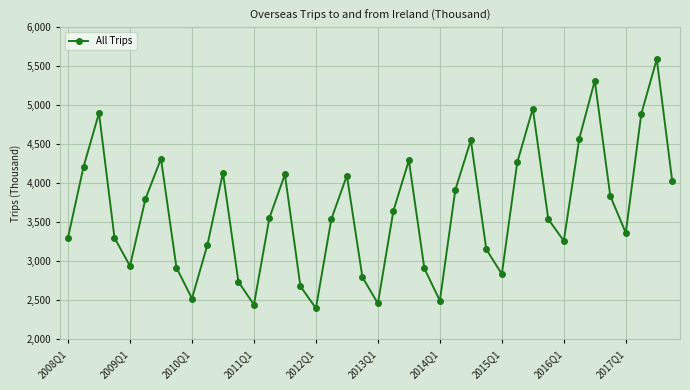

How many points are higher than both their immediate neighbors (excluding endpoints)?

10